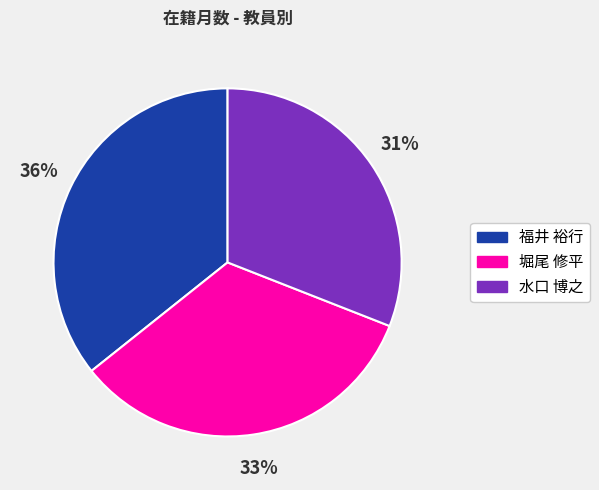

Is 堀尾 修平 the majority of the pie?

No